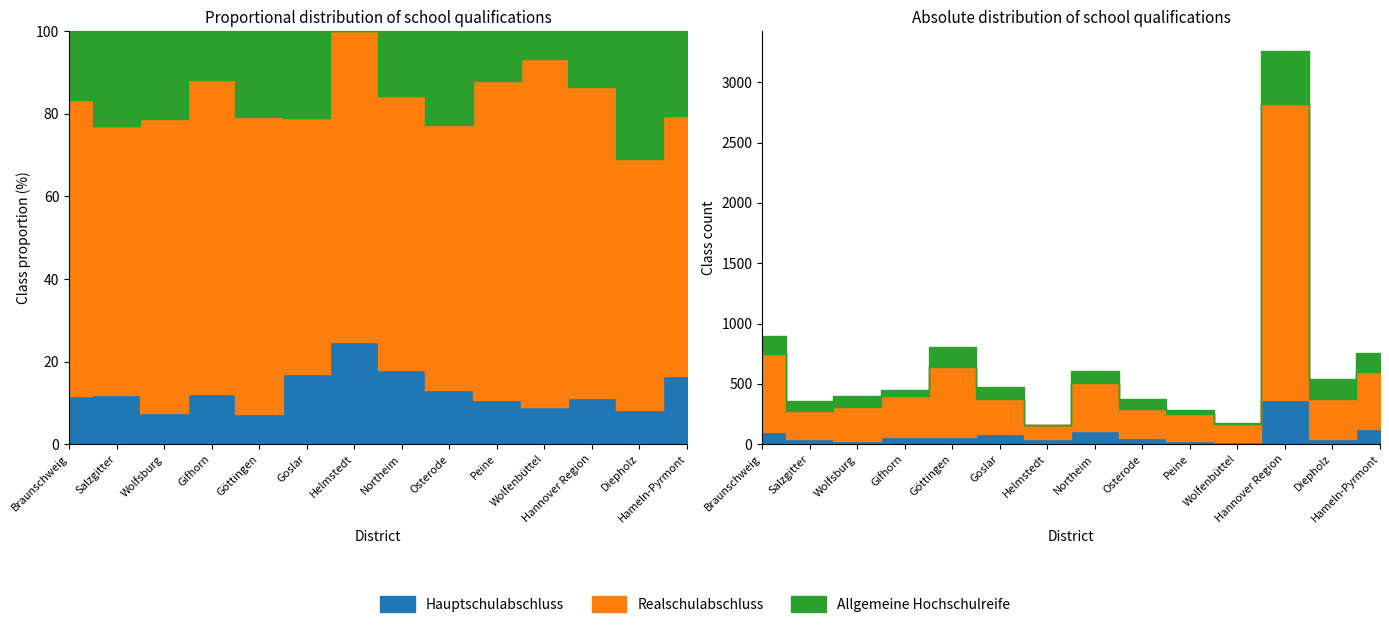

How many values in the Hauptschulabschluss series exceed 55?

6